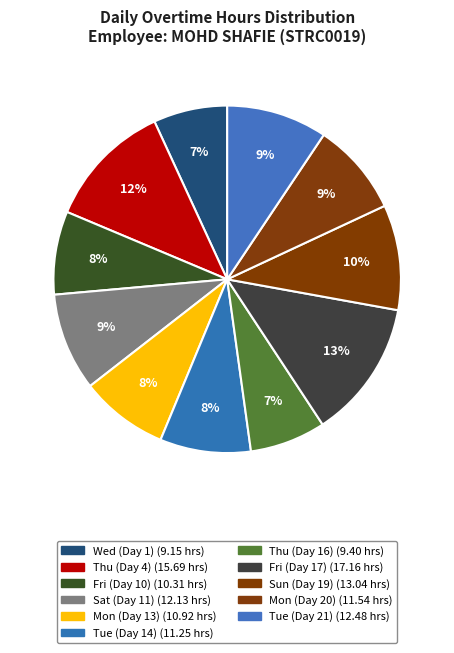

How much of the chart is everything except Tue (Day 21)?

90.6%